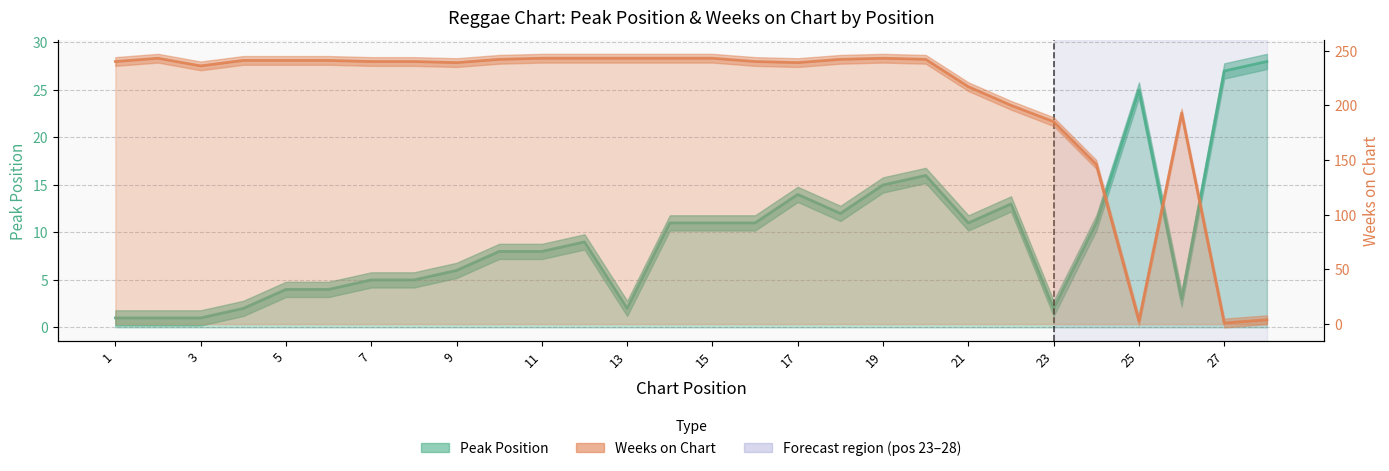

What are all the series names shown in the legend?

Peak Position, Weeks on Chart